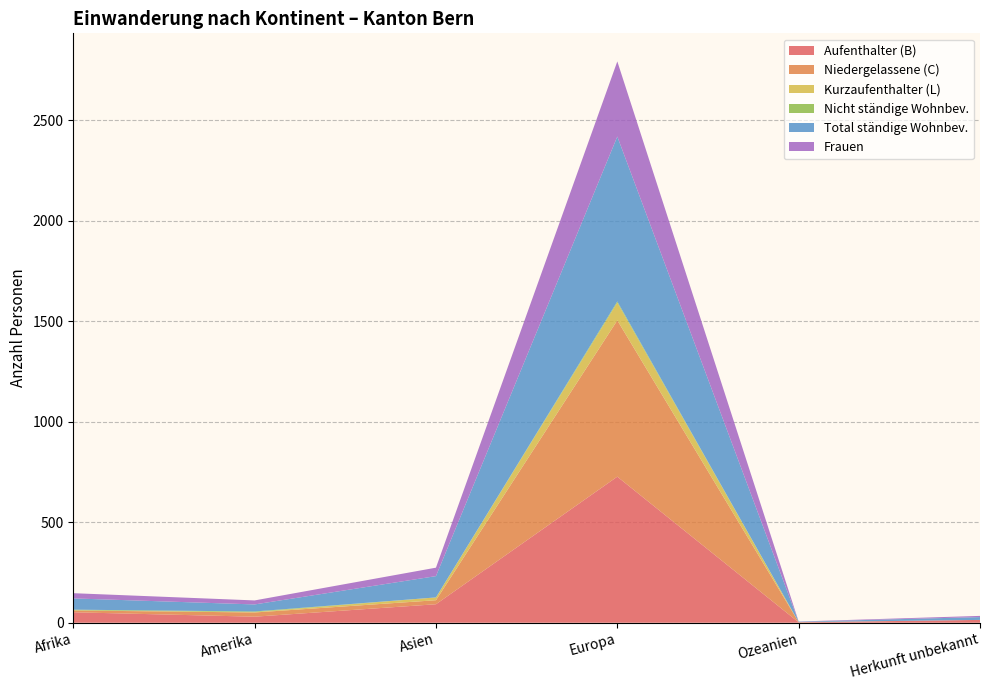

Reading left to right, what are all the values shown in this chart?

Aufenthalter (B): Afrika=52	Amerika=30	Asien=92	Europa=727	Ozeanien=2	Herkunft unbekannt=14
Niedergelassene (C): Afrika=9	Amerika=21	Asien=20	Europa=778	Ozeanien=1	Herkunft unbekannt=0
Kurzaufenthalter (L): Afrika=1	Amerika=2	Asien=14	Europa=88	Ozeanien=0	Herkunft unbekannt=0
Nicht ständige Wohnbev.: Afrika=3	Amerika=3	Asien=0	Europa=6	Ozeanien=0	Herkunft unbekannt=0
Total ständige Wohnbev.: Afrika=56	Amerika=35	Asien=106	Europa=821	Ozeanien=2	Herkunft unbekannt=14
Frauen: Afrika=26	Amerika=20	Asien=42	Europa=374	Ozeanien=1	Herkunft unbekannt=6